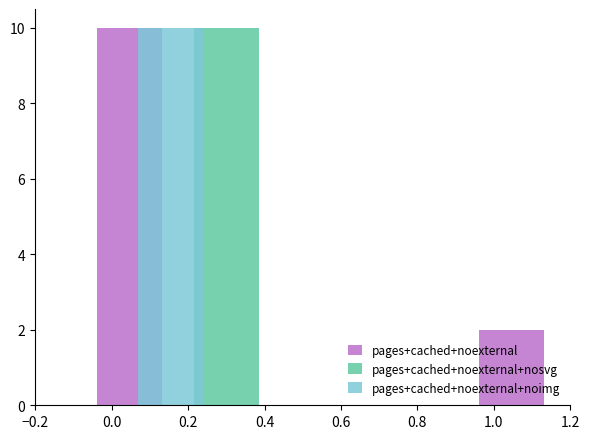

Reading left to right, transcribe all the data shown in this chart.

pages+cached+noexternal: 0	10	0	0	0	0	2
pages+cached+noexternal+nosvg: 0	0	10	0	0	0	0
pages+cached+noexternal+noimg: 0	10	0	0	0	0	0